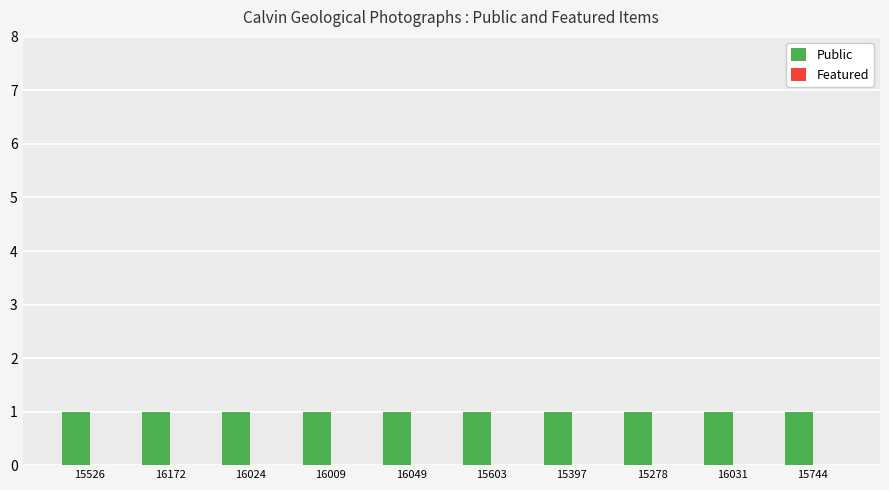

At which category does the chart reach its minimum across all series?

15526